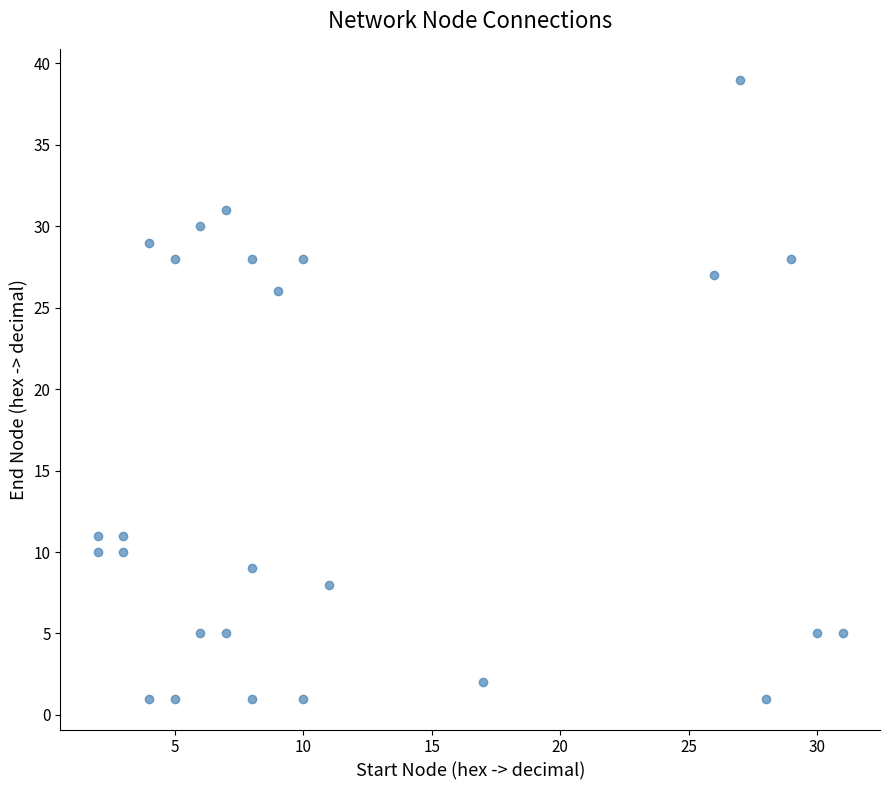

What Y value in the scatter plot is closest to 20?

26